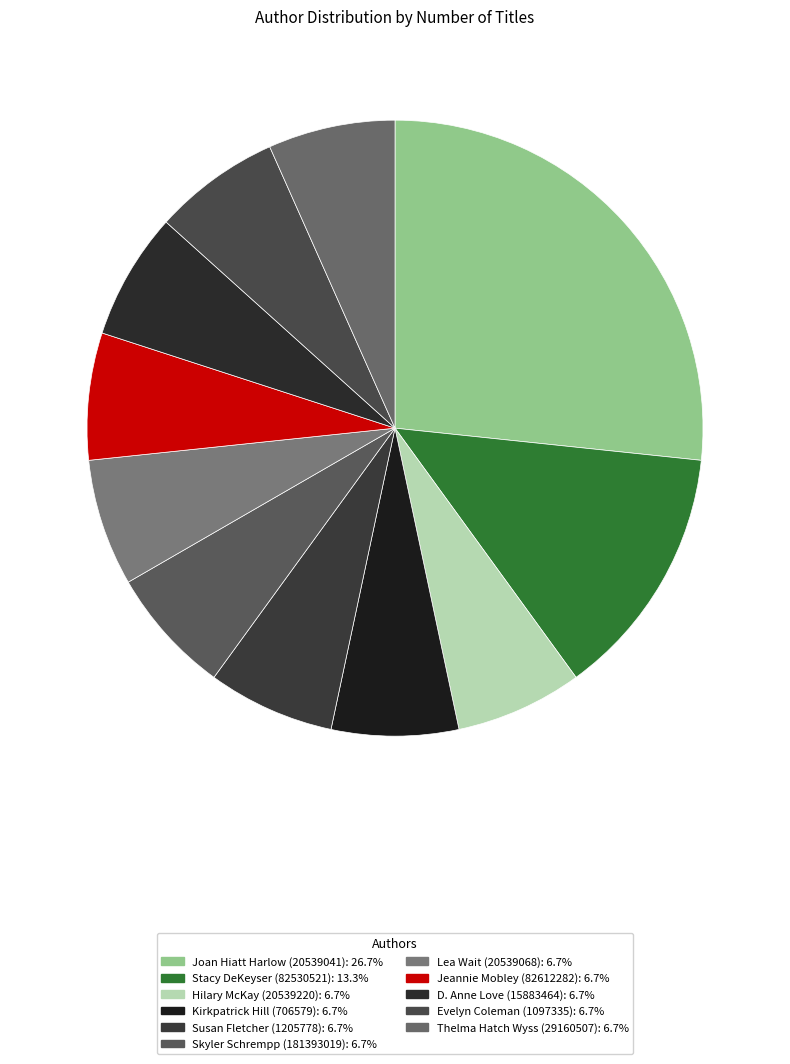

Is Jeannie Mobley (82612282) the majority of the pie?

No